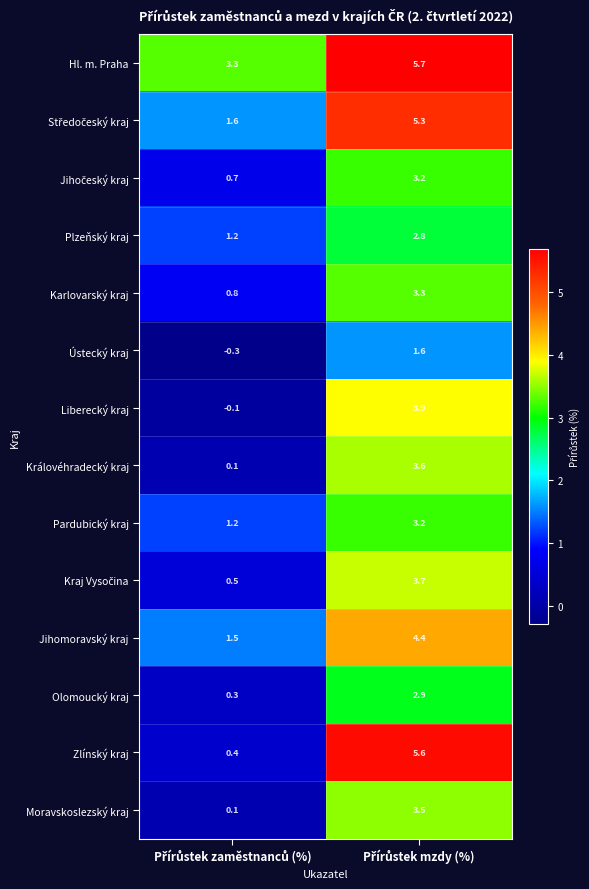

How many data points in Zlínský kraj are above 5?

1